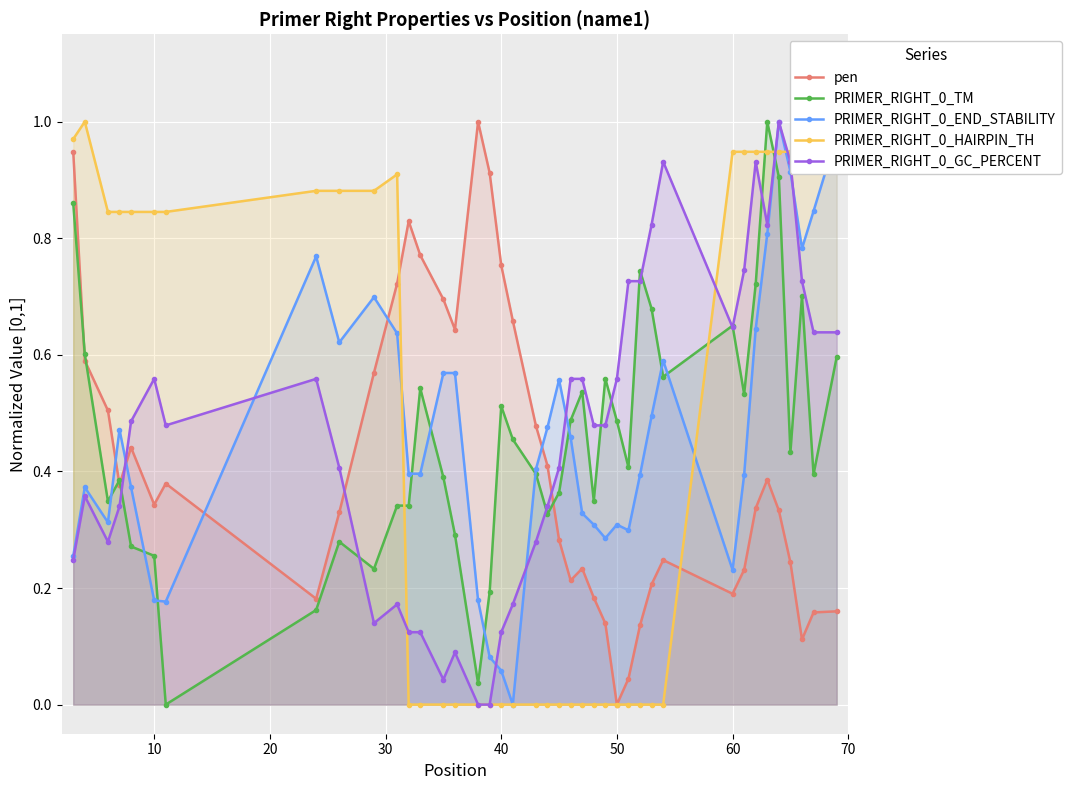

Which category has the lowest value in the pen series?

50